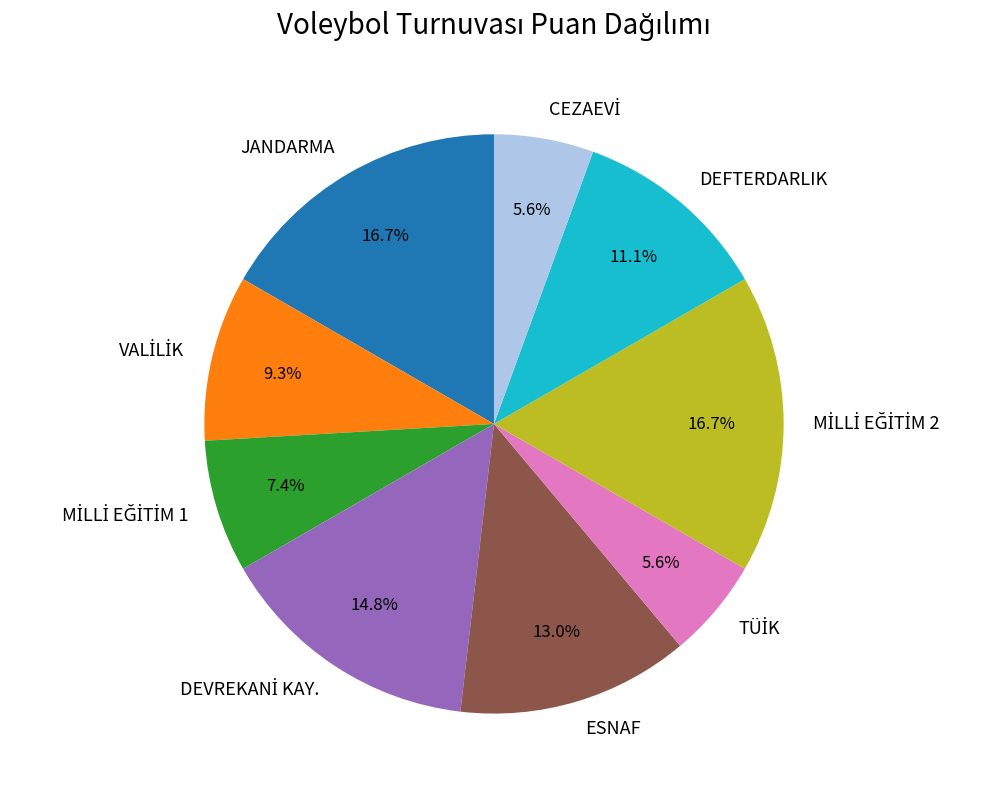

How much of the chart is everything except ESNAF?

87.0%